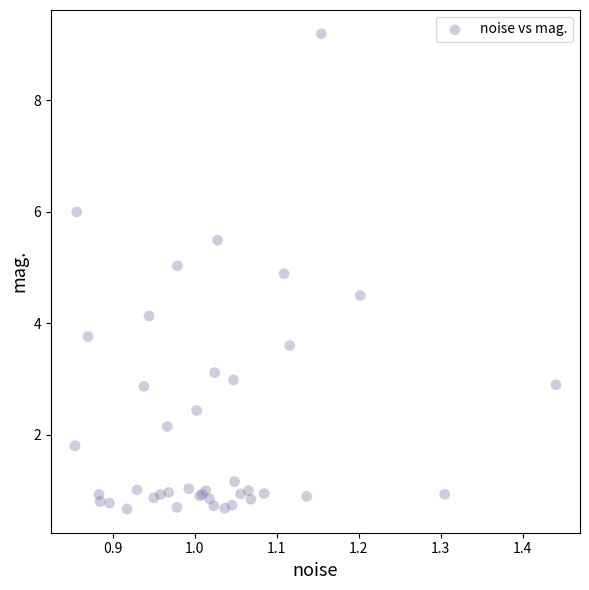

What Y value in the scatter plot is closest to 4?

4.1